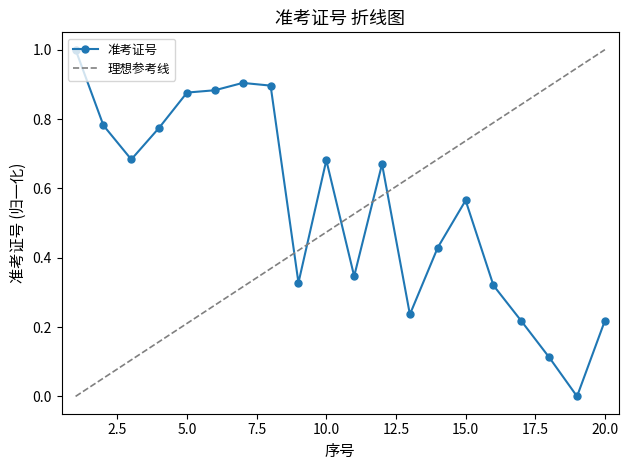

What is the value of the 3rd point from the left?

0.7